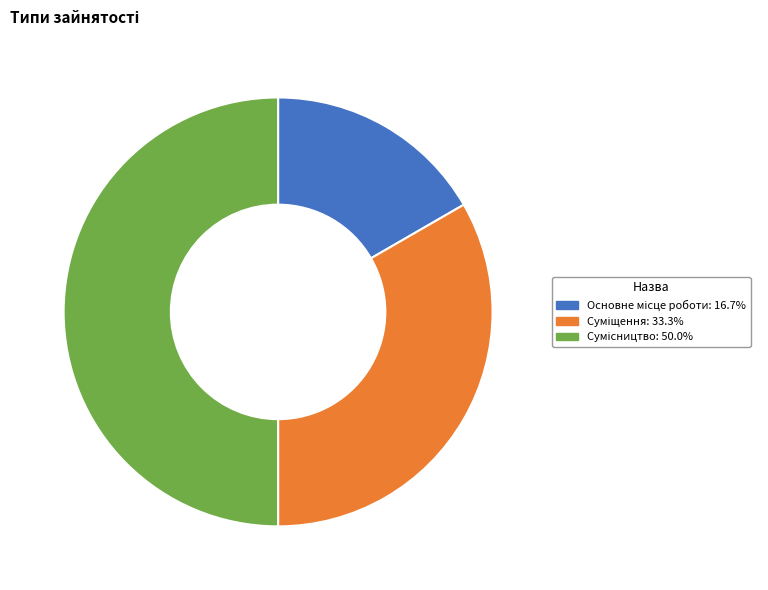

What percentage do Суміщення and Сумісництво together represent?

83.3%